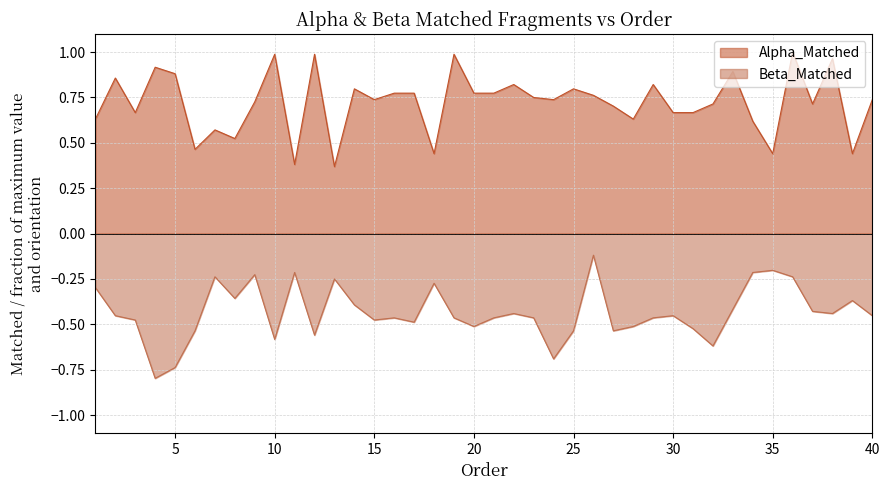

What is the spread (max minus min) of values at 26?

0.9